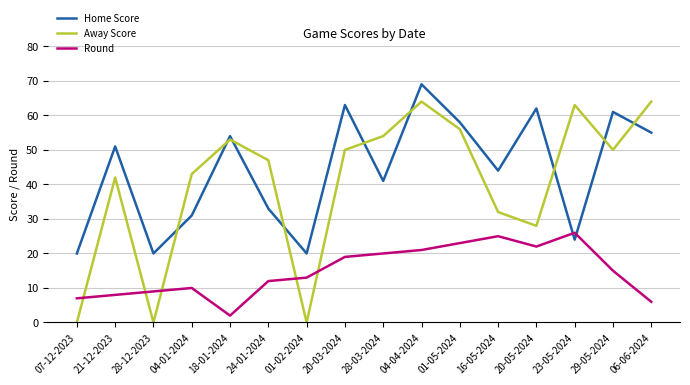

Reading left to right, transcribe all the data shown in this chart.

Home Score: 20	51	20	31	54	33	20	63	41	69	58	44	62	24	61	55
Away Score: 0	42	0	43	53	47	0	50	54	64	56	32	28	63	50	64
Round: 7	8	9	10	2	12	13	19	20	21	23	25	22	26	15	6